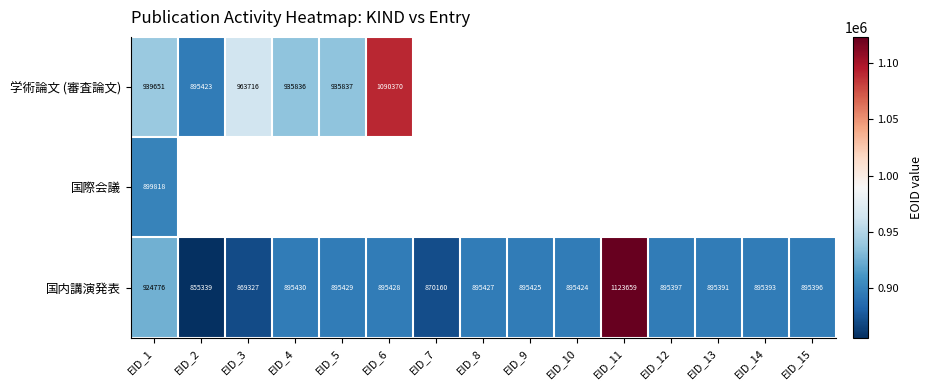

At which label is 国内講演発表 closest to 989499?

EID_1